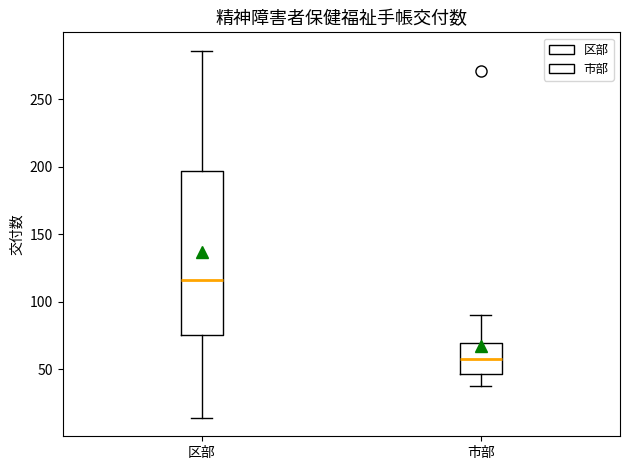

Where is the upper edge of the box for 区部 on the y-axis? The values are not printed on the chart, so give them approximately, as read against the axis.

195